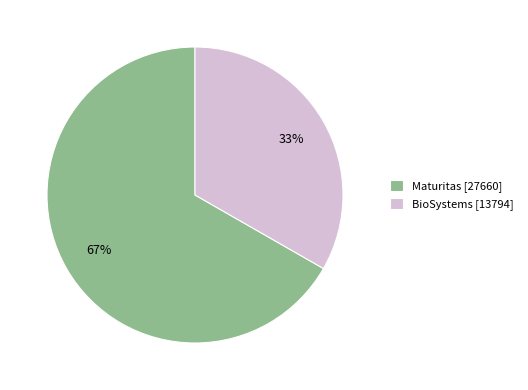

The Maturitas slice represents 80% of the pie. True or false?

False